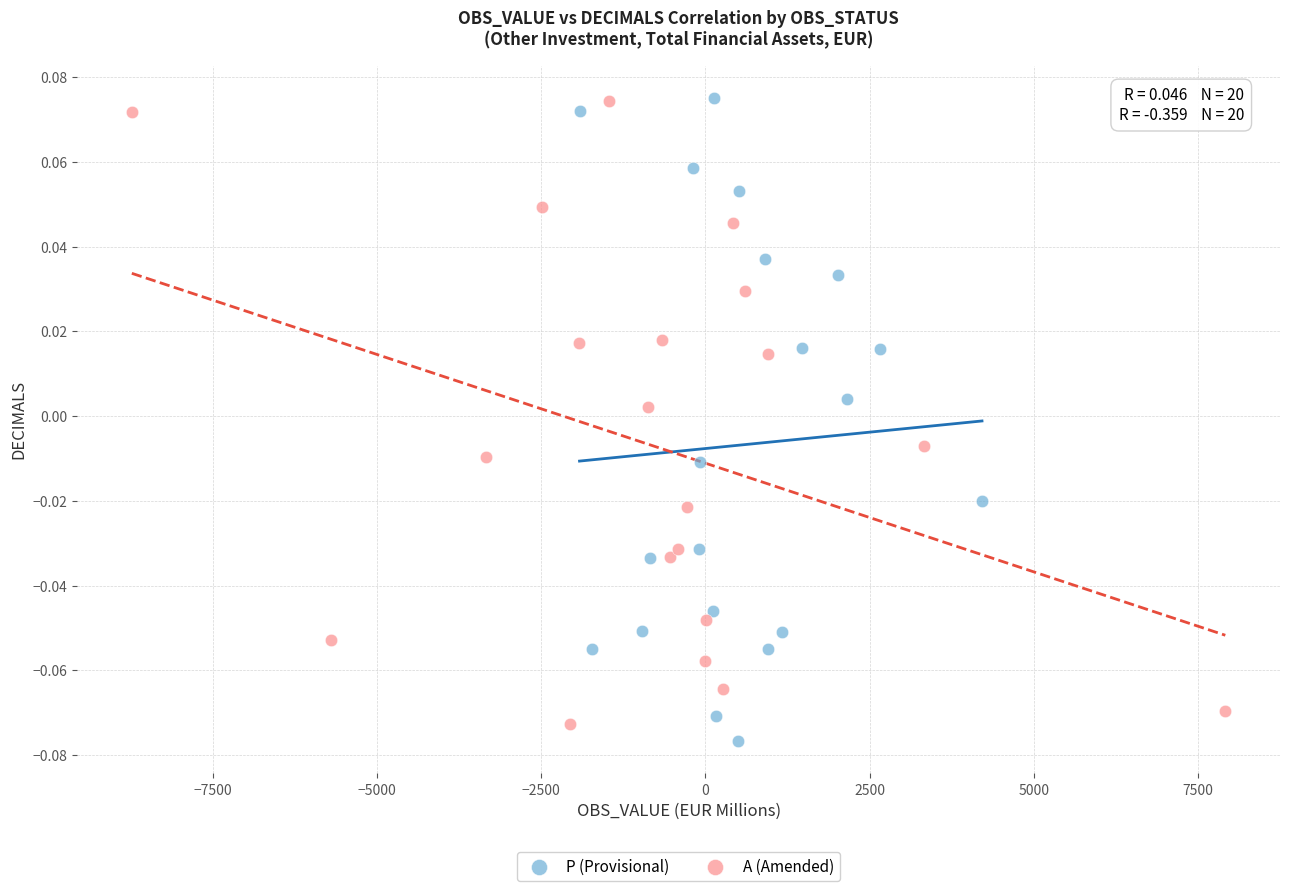

Which series contains the lowest Y value?

P (Provisional)